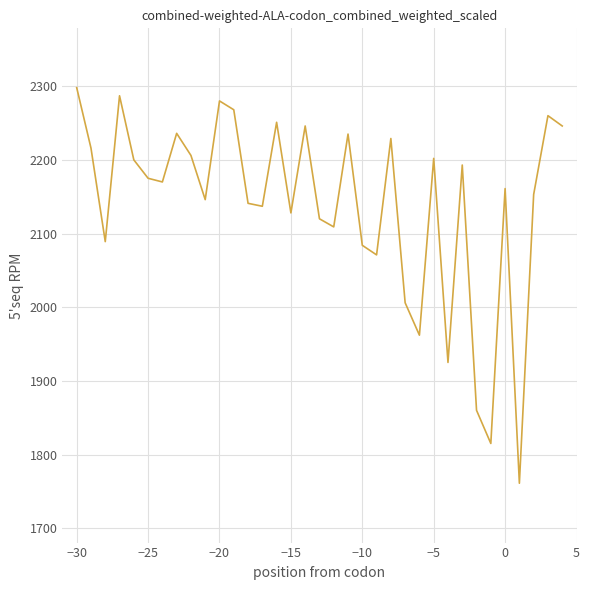

What is the difference between the maximum and minimum values?

537